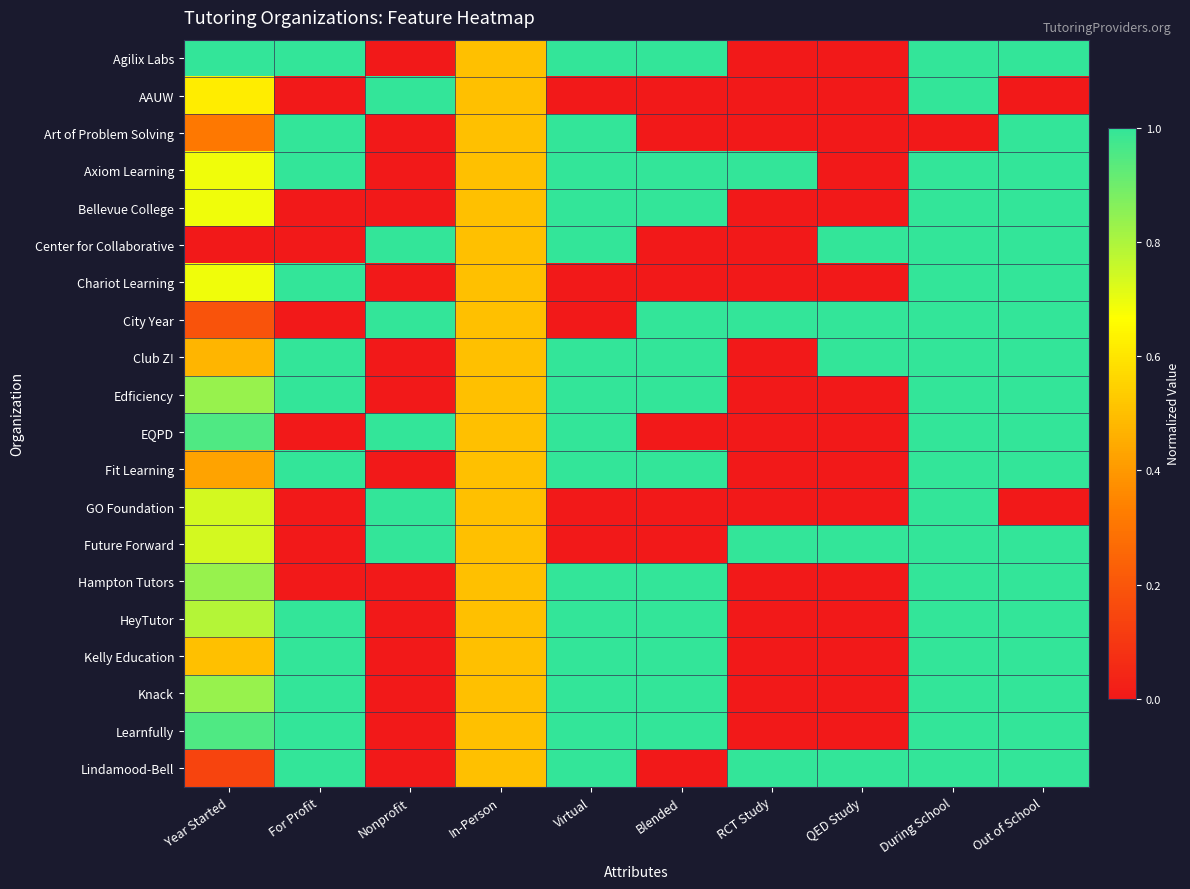

Reading left to right, list all the values displayed in this chart.

Agilix Labs: Year Started=1.0	For Profit=1.0	Nonprofit=0.0	In-Person=0.5	Virtual=1.0	Blended=1.0	RCT Study=0.0	QED Study=0.0	During School=1.0	Out of School=1.0
AAUW: Year Started=0.6	For Profit=0.0	Nonprofit=1.0	In-Person=0.5	Virtual=0.0	Blended=0.0	RCT Study=0.0	QED Study=0.0	During School=1.0	Out of School=0.0
Art of Problem Solving: Year Started=0.3	For Profit=1.0	Nonprofit=0.0	In-Person=0.5	Virtual=1.0	Blended=0.0	RCT Study=0.0	QED Study=0.0	During School=0.0	Out of School=1.0
Axiom Learning: Year Started=0.7	For Profit=1.0	Nonprofit=0.0	In-Person=0.5	Virtual=1.0	Blended=1.0	RCT Study=1.0	QED Study=0.0	During School=1.0	Out of School=1.0
Bellevue College: Year Started=0.7	For Profit=0.0	Nonprofit=0.0	In-Person=0.5	Virtual=1.0	Blended=1.0	RCT Study=0.0	QED Study=0.0	During School=1.0	Out of School=1.0
Center for Collaborative: Year Started=0.0	For Profit=0.0	Nonprofit=1.0	In-Person=0.5	Virtual=1.0	Blended=0.0	RCT Study=0.0	QED Study=1.0	During School=1.0	Out of School=1.0
Chariot Learning: Year Started=0.7	For Profit=1.0	Nonprofit=0.0	In-Person=0.5	Virtual=0.0	Blended=0.0	RCT Study=0.0	QED Study=0.0	During School=1.0	Out of School=1.0
City Year: Year Started=0.2	For Profit=0.0	Nonprofit=1.0	In-Person=0.5	Virtual=0.0	Blended=1.0	RCT Study=1.0	QED Study=1.0	During School=1.0	Out of School=1.0
Club Z!: Year Started=0.5	For Profit=1.0	Nonprofit=0.0	In-Person=0.5	Virtual=1.0	Blended=1.0	RCT Study=0.0	QED Study=1.0	During School=1.0	Out of School=1.0
Edficiency: Year Started=0.8	For Profit=1.0	Nonprofit=0.0	In-Person=0.5	Virtual=1.0	Blended=1.0	RCT Study=0.0	QED Study=0.0	During School=1.0	Out of School=1.0
EQPD: Year Started=1.0	For Profit=0.0	Nonprofit=1.0	In-Person=0.5	Virtual=1.0	Blended=0.0	RCT Study=0.0	QED Study=0.0	During School=1.0	Out of School=1.0
Fit Learning: Year Started=0.4	For Profit=1.0	Nonprofit=0.0	In-Person=0.5	Virtual=1.0	Blended=1.0	RCT Study=0.0	QED Study=0.0	During School=1.0	Out of School=1.0
GO Foundation: Year Started=0.7	For Profit=0.0	Nonprofit=1.0	In-Person=0.5	Virtual=0.0	Blended=0.0	RCT Study=0.0	QED Study=0.0	During School=1.0	Out of School=0.0
Future Forward: Year Started=0.7	For Profit=0.0	Nonprofit=1.0	In-Person=0.5	Virtual=0.0	Blended=0.0	RCT Study=1.0	QED Study=1.0	During School=1.0	Out of School=1.0
Hampton Tutors: Year Started=0.8	For Profit=0.0	Nonprofit=0.0	In-Person=0.5	Virtual=1.0	Blended=1.0	RCT Study=0.0	QED Study=0.0	During School=1.0	Out of School=1.0
HeyTutor: Year Started=0.8	For Profit=1.0	Nonprofit=0.0	In-Person=0.5	Virtual=1.0	Blended=1.0	RCT Study=0.0	QED Study=0.0	During School=1.0	Out of School=1.0
Kelly Education: Year Started=0.5	For Profit=1.0	Nonprofit=0.0	In-Person=0.5	Virtual=1.0	Blended=1.0	RCT Study=0.0	QED Study=0.0	During School=1.0	Out of School=1.0
Knack: Year Started=0.8	For Profit=1.0	Nonprofit=0.0	In-Person=0.5	Virtual=1.0	Blended=1.0	RCT Study=0.0	QED Study=0.0	During School=1.0	Out of School=1.0
Learnfully: Year Started=1.0	For Profit=1.0	Nonprofit=0.0	In-Person=0.5	Virtual=1.0	Blended=1.0	RCT Study=0.0	QED Study=0.0	During School=1.0	Out of School=1.0
Lindamood-Bell: Year Started=0.1	For Profit=1.0	Nonprofit=0.0	In-Person=0.5	Virtual=1.0	Blended=0.0	RCT Study=1.0	QED Study=1.0	During School=1.0	Out of School=1.0